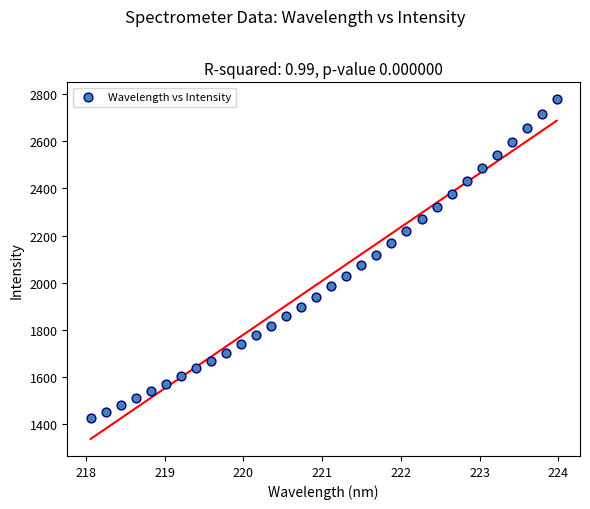

What is the range of Y values (max minus min)?

1350.0